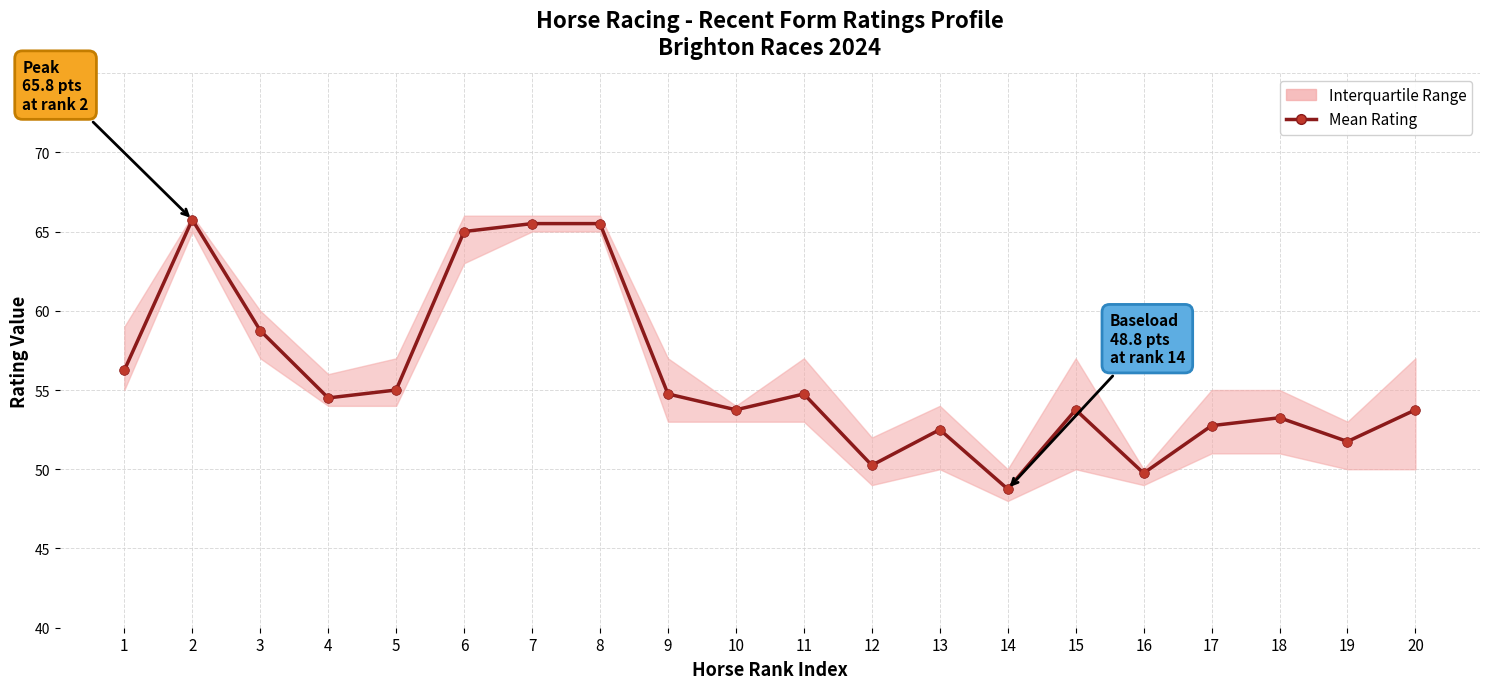

What is the sum of the values at 13 and 14?

101.2